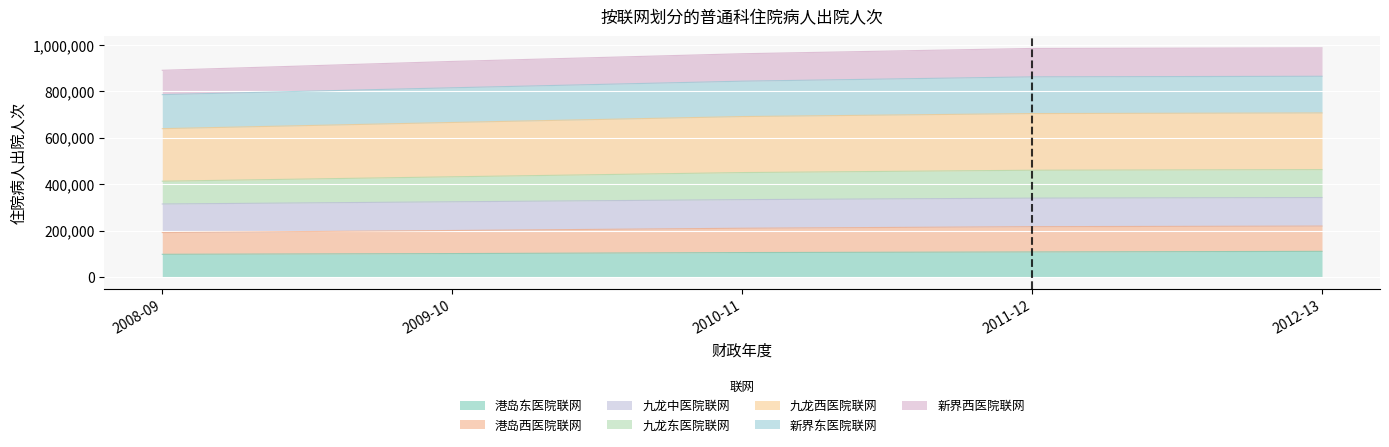

What is the total value across all series at 2009-10?

928609